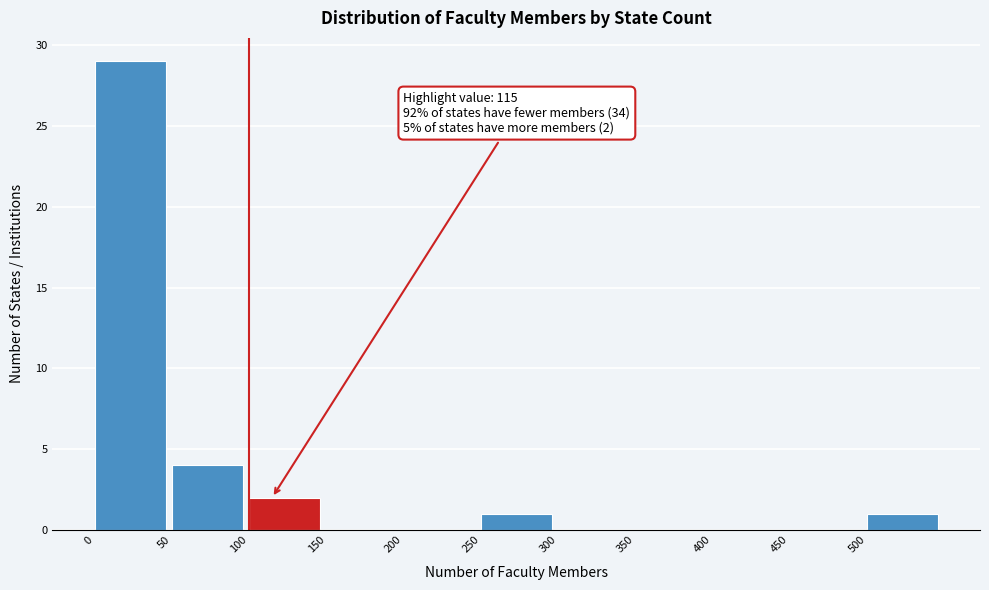

Which range on the x-axis has the tallest bar?

0 to 50